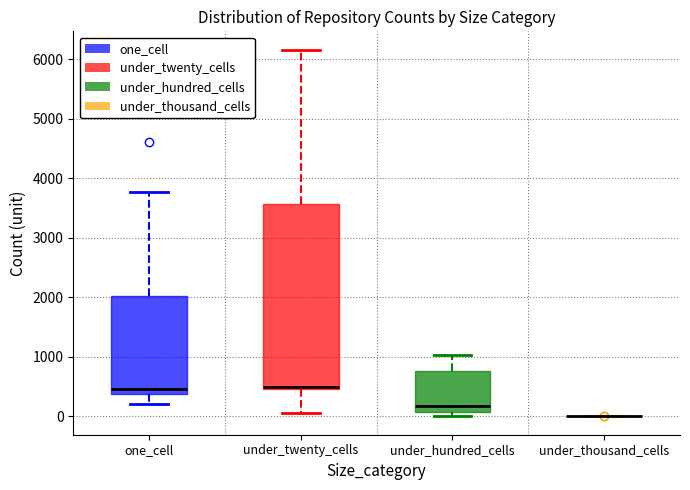

Reading left to right, transcribe this box plot: for each box, give where its median line is, the range the box spans, and where its two whiskers end, as read against the y-axis. The values are not printed on the chart, so give them approximately, as read against the axis.

one_cell: median 500, box 400 to 2000, whiskers 200 to 3800
under_twenty_cells: median 500 (just above the box's lower edge), box 500 to 3600, whiskers 100 to 6200
under_hundred_cells: median 200, box 100 to 800, whiskers 0 to 1000
under_thousand_cells: box collapsed to a line at 0, whiskers 0 to 0